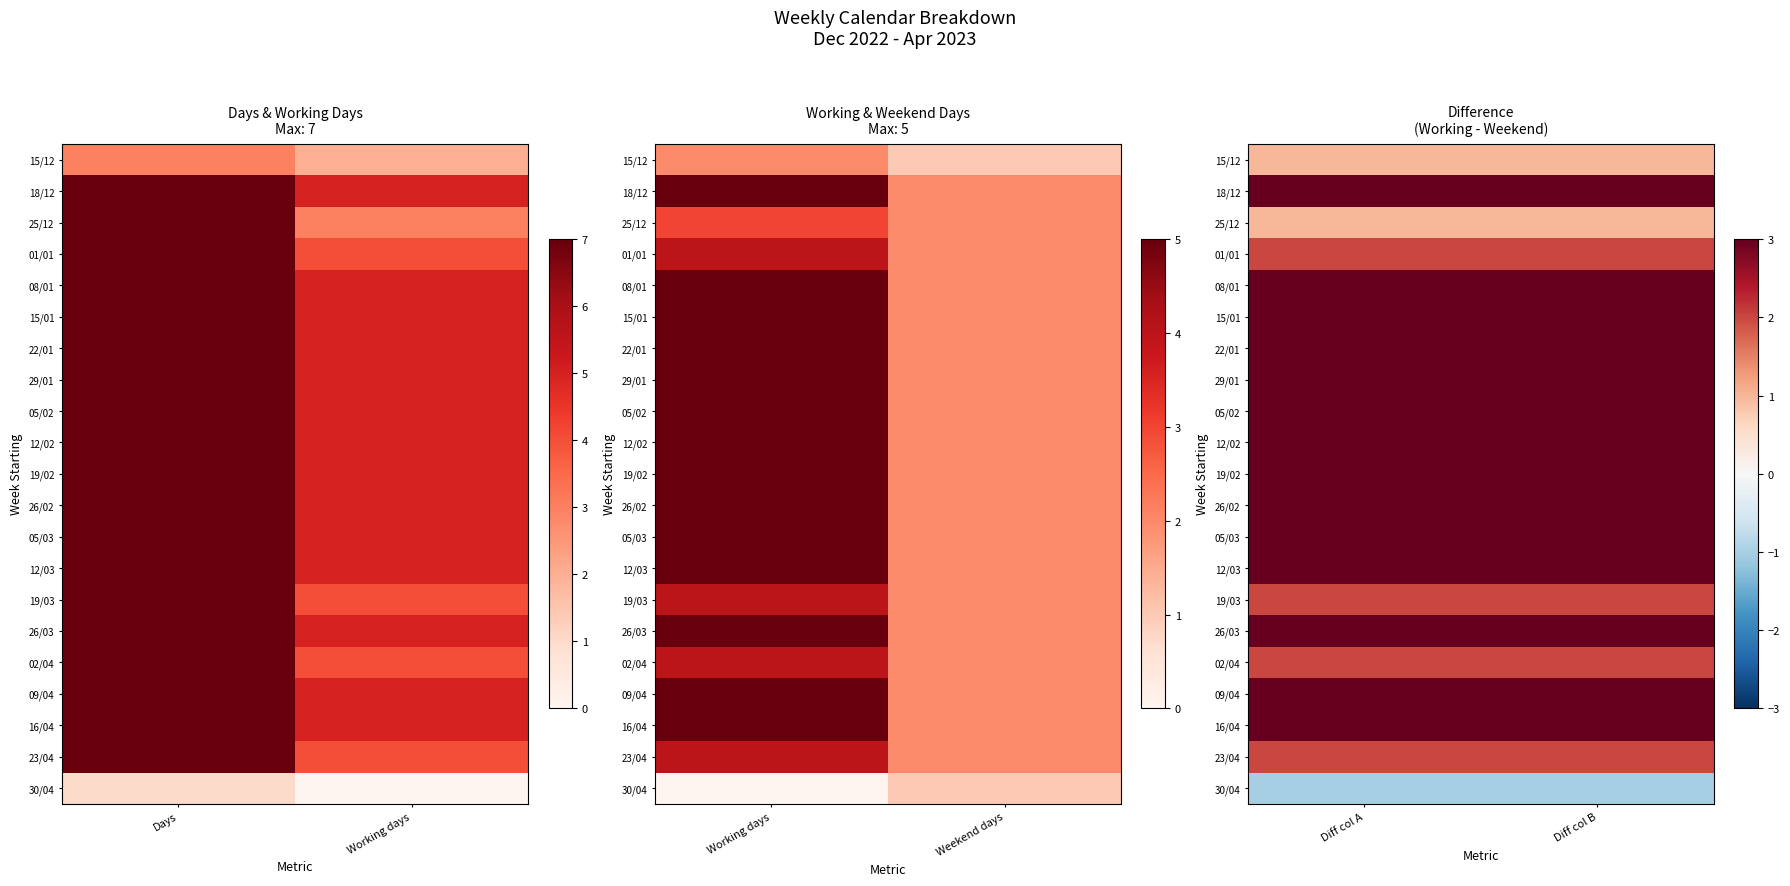

Is the value of 19/03 at Diff col B greater than the value of 09/04 at Diff col B?

No